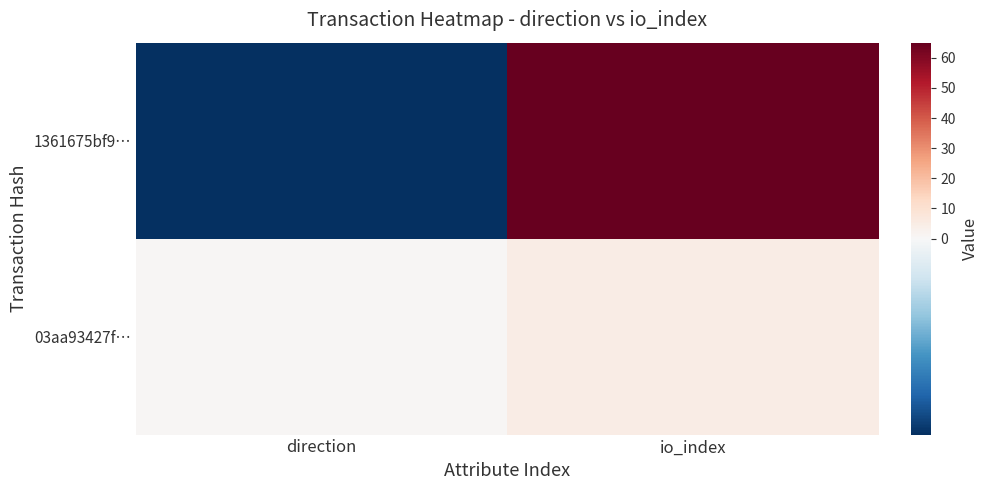

At which category is the sum across all series the highest?

io_index